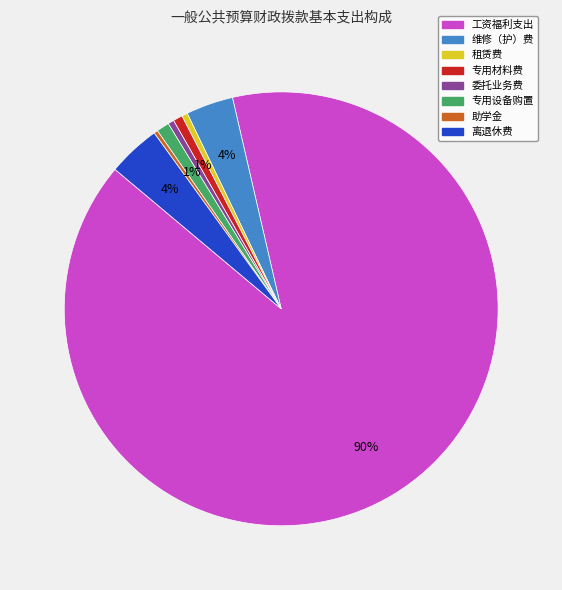

To the nearest percent, what percentage of the pie is 离退休费?

4%